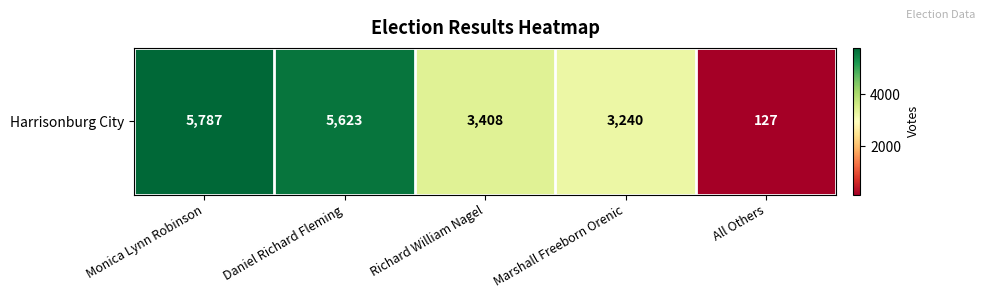

Reading left to right, extract all data points from this chart.

5787	5623	3408	3240	127